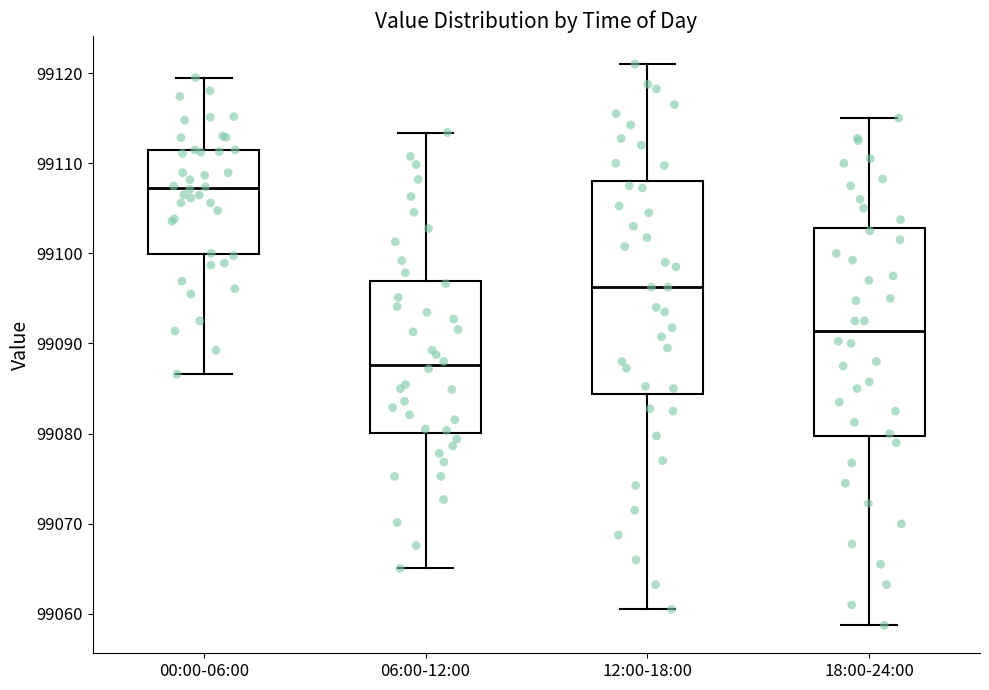

Which box's median line is the lowest?

06:00-12:00